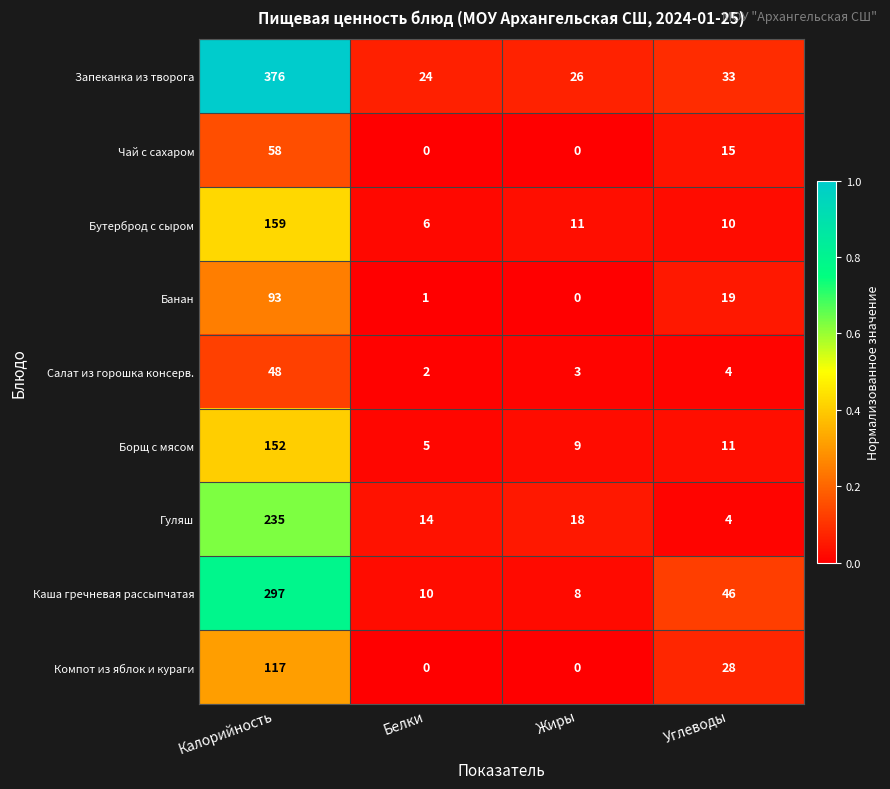

Is it true that Чай с сахаром equals 15 at Углеводы?

True